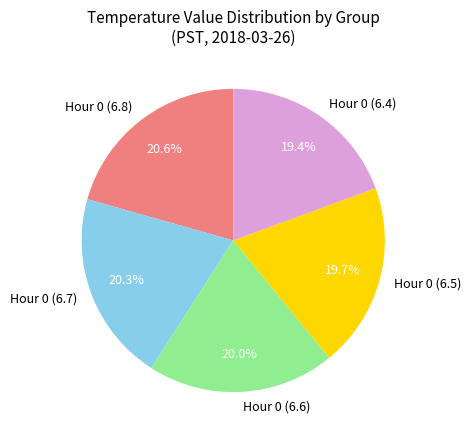

Does Hour 0 (6.4) account for over 50% of the chart?

No